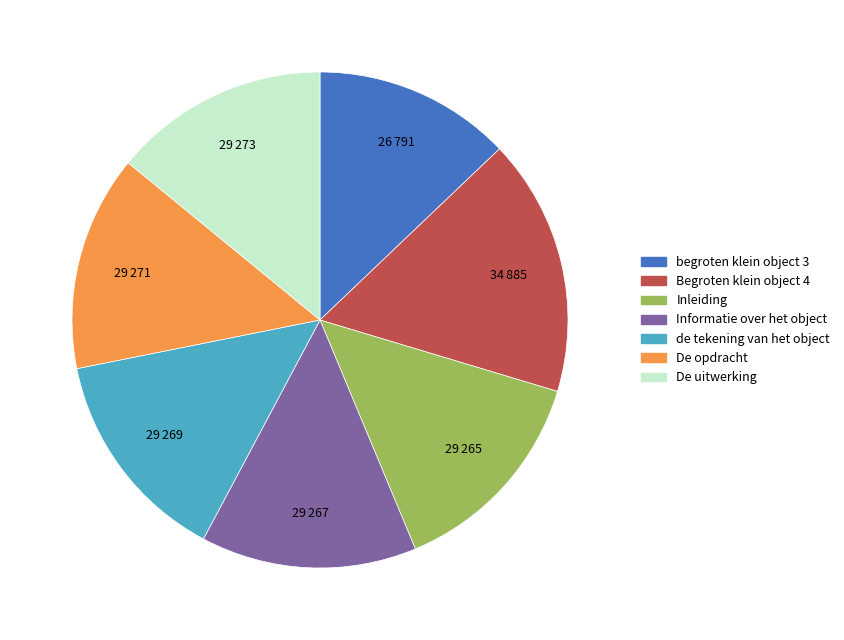

Is there a majority slice in this chart?

No